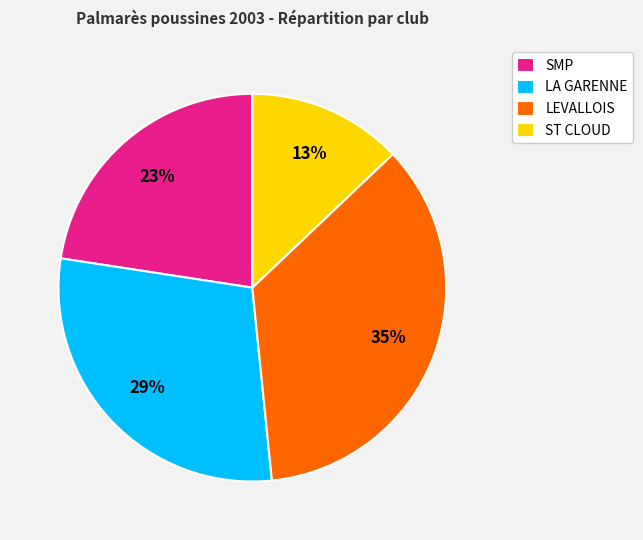

What percentage is the ST CLOUD slice, to the nearest percent?

13%